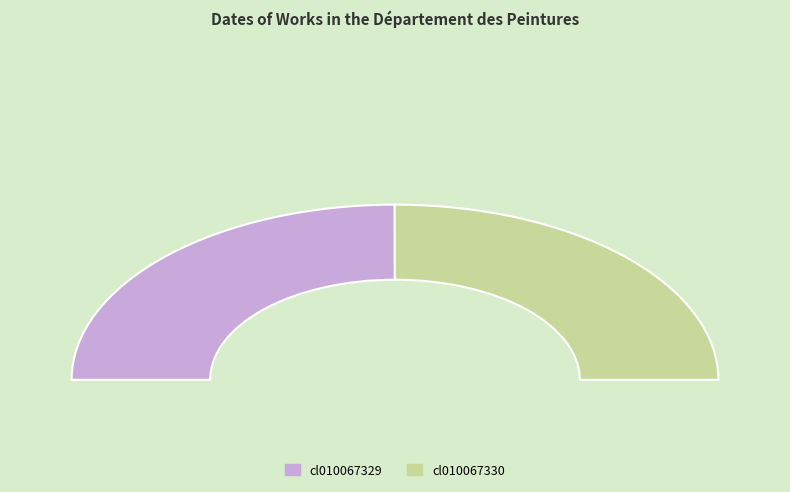

To the nearest percent, what percentage of the pie is cl010067329?

50%